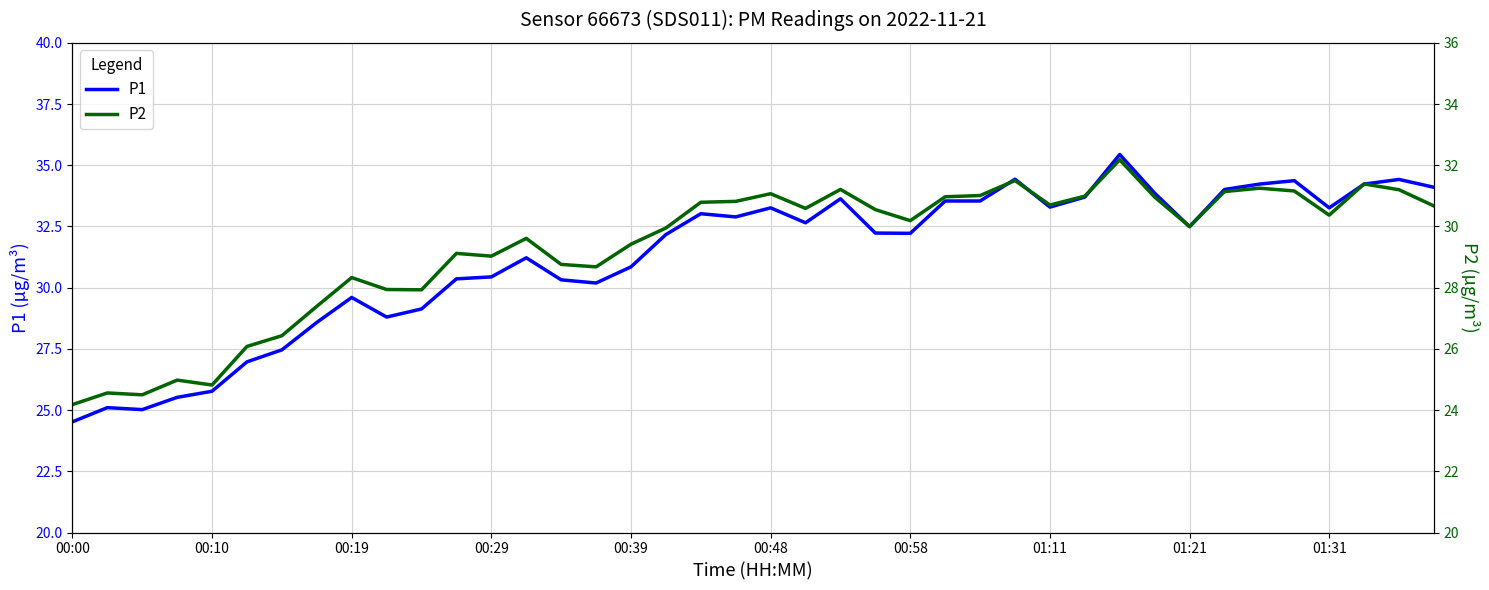

True or false: P1 has a value of 33.3 at 00:48.

True